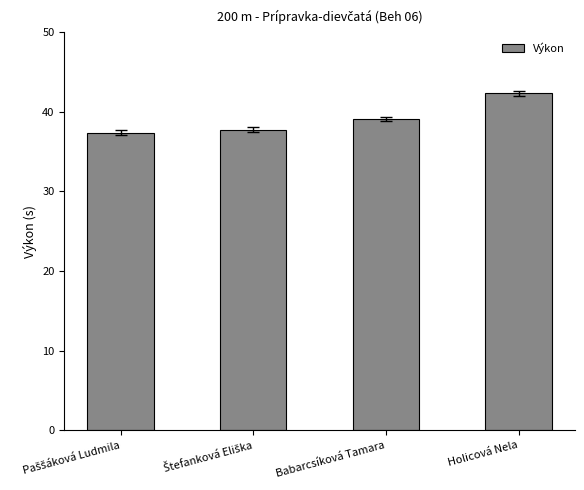

Does the chart contain stacked bars?

No